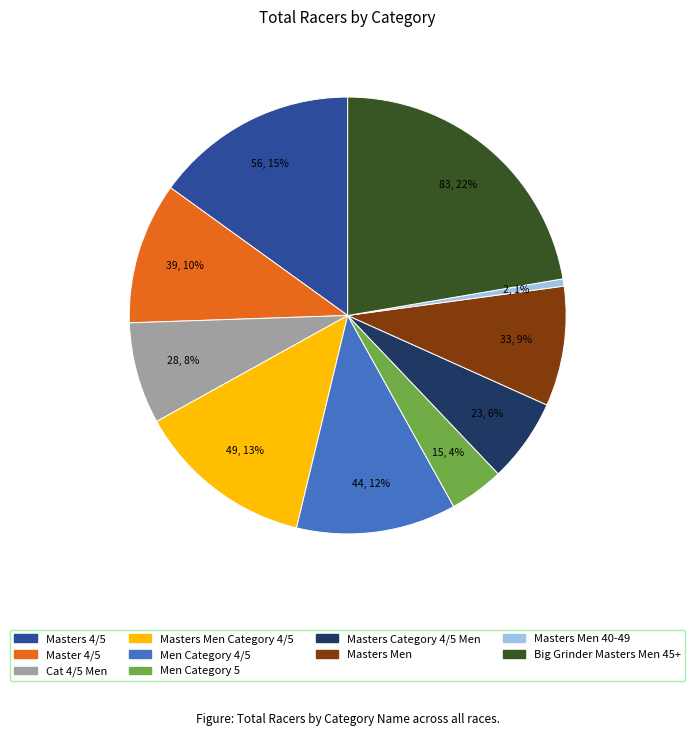

Is there any slice that represents more than half of the pie?

No